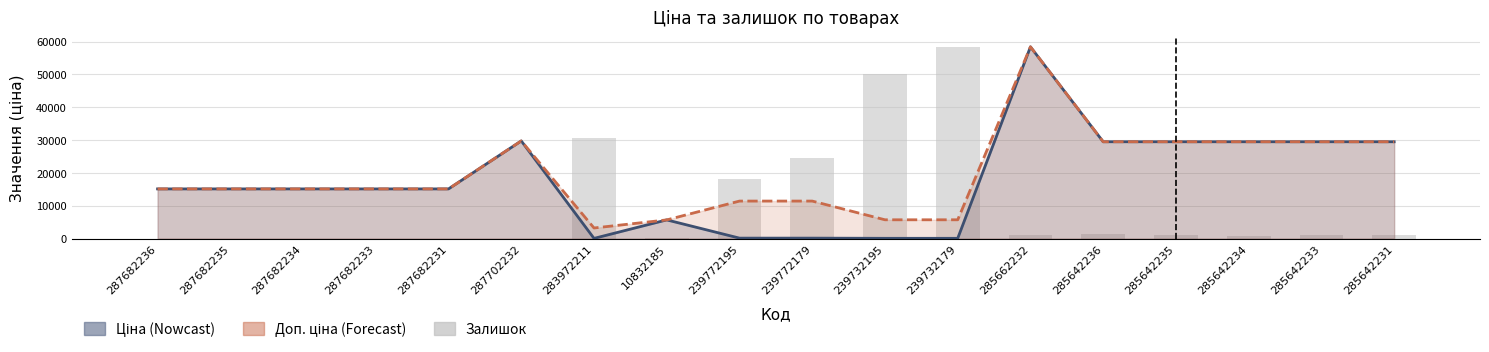

How many values in the Ціна series exceed 15120?

7